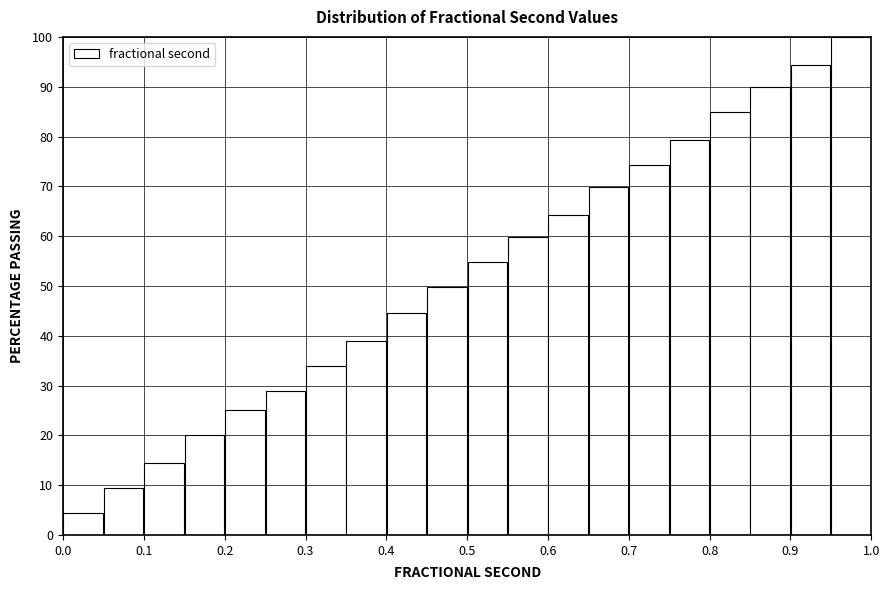

Reading left to right, transcribe this chart: for each bar, give the range it covers on the x-axis and its height. The values are not printed on the chart, so give them approximately, as read against the axis.

0.00 to 0.05: 4
0.05 to 0.10: 9
0.10 to 0.15: 14
0.15 to 0.20: 20
0.20 to 0.25: 25
0.25 to 0.30: 29
0.30 to 0.35: 34
0.35 to 0.40: 39
0.40 to 0.45: 45
0.45 to 0.50: 50
0.50 to 0.55: 55
0.55 to 0.60: 60
0.60 to 0.65: 64
0.65 to 0.70: 70
0.70 to 0.75: 74
0.75 to 0.80: 79
0.80 to 0.85: 85
0.85 to 0.90: 90
0.90 to 0.95: 94
0.95 to 1.00: 100